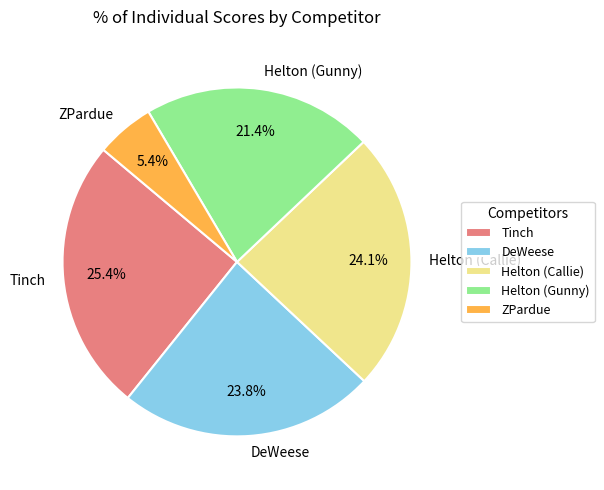

Is Helton (Gunny) the majority of the pie?

No